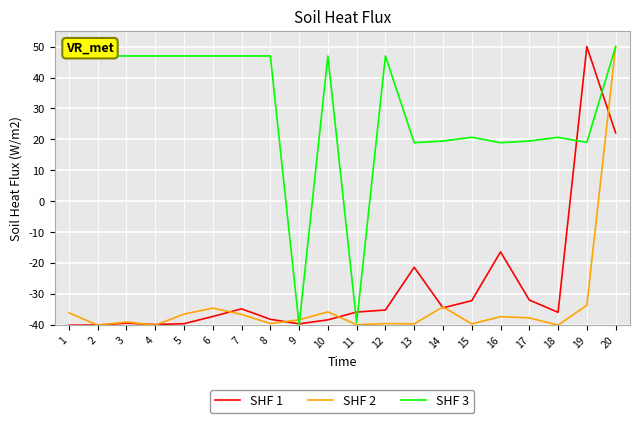

What are all the series names shown in the legend?

SHF 1, SHF 2, SHF 3